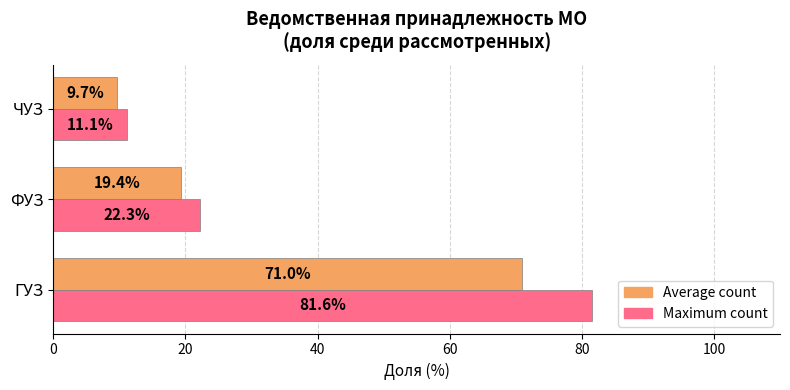

List the series in order of their peak value, highest first.

Maximum count, Average count